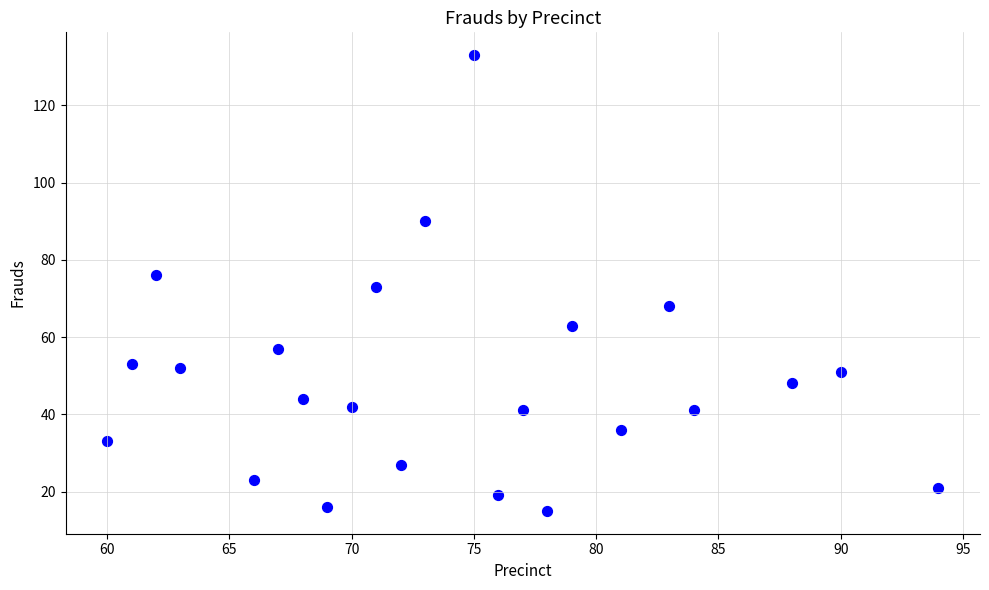

What is the range of Y values (max minus min)?

118